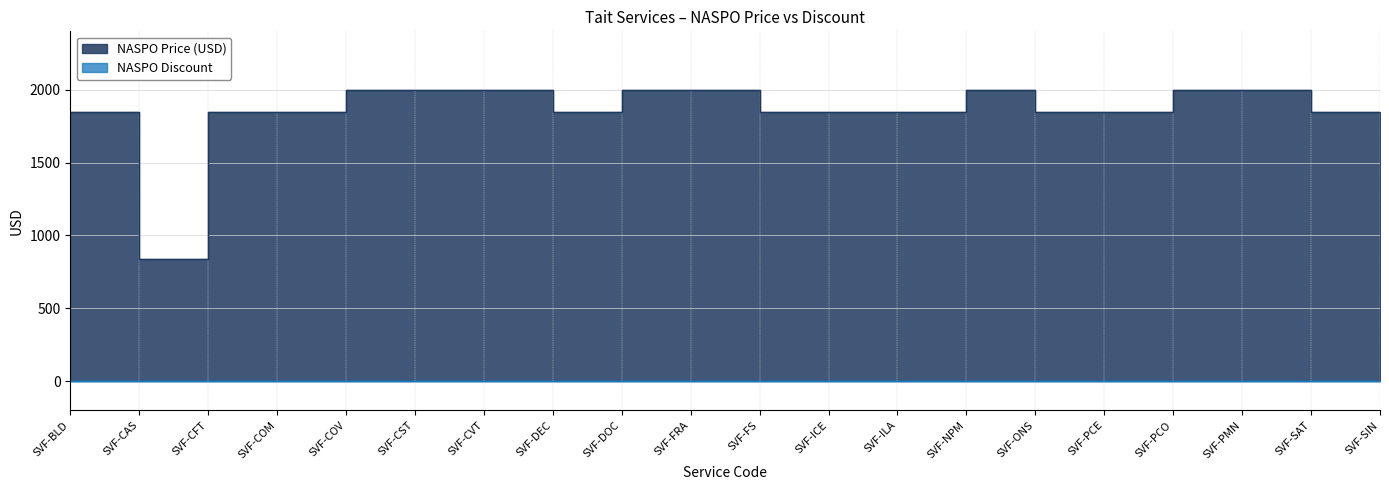

Count the values in the range 1850 to 2000.

19